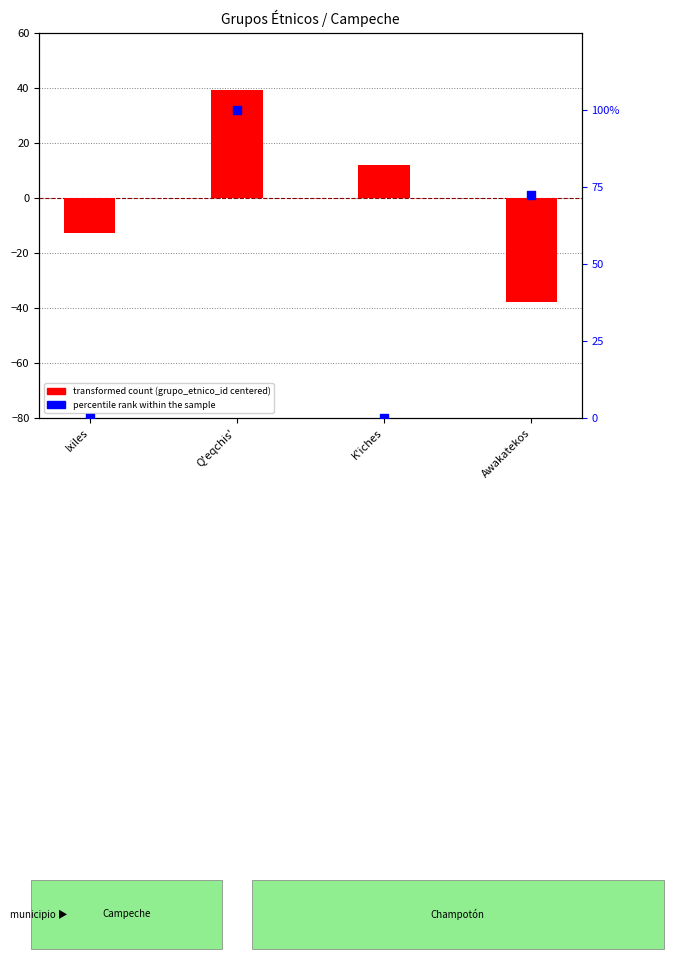

At how many categories does at least one series exceed 20?

2